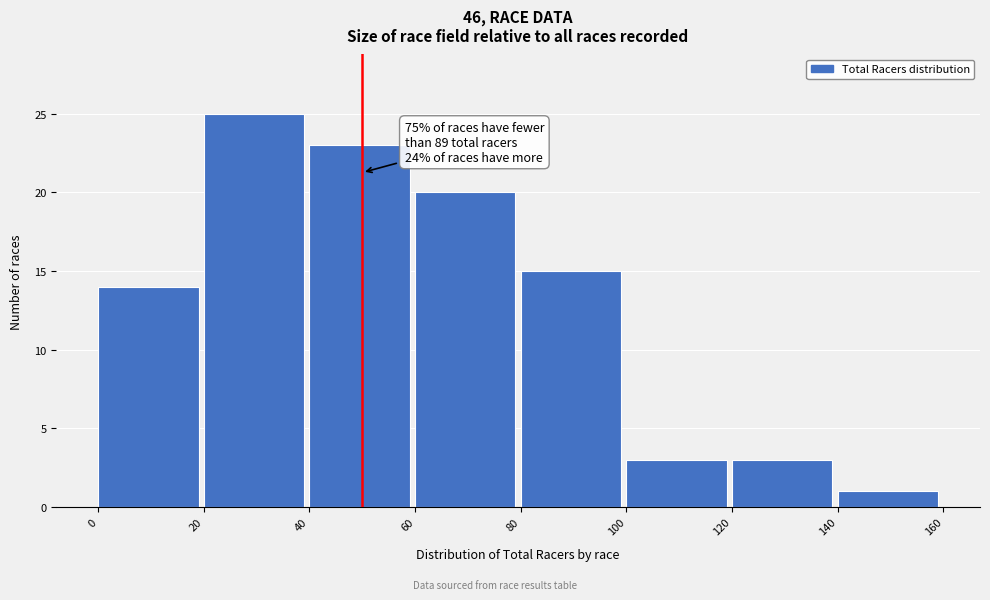

Which range on the x-axis has the tallest bar?

20 to 40